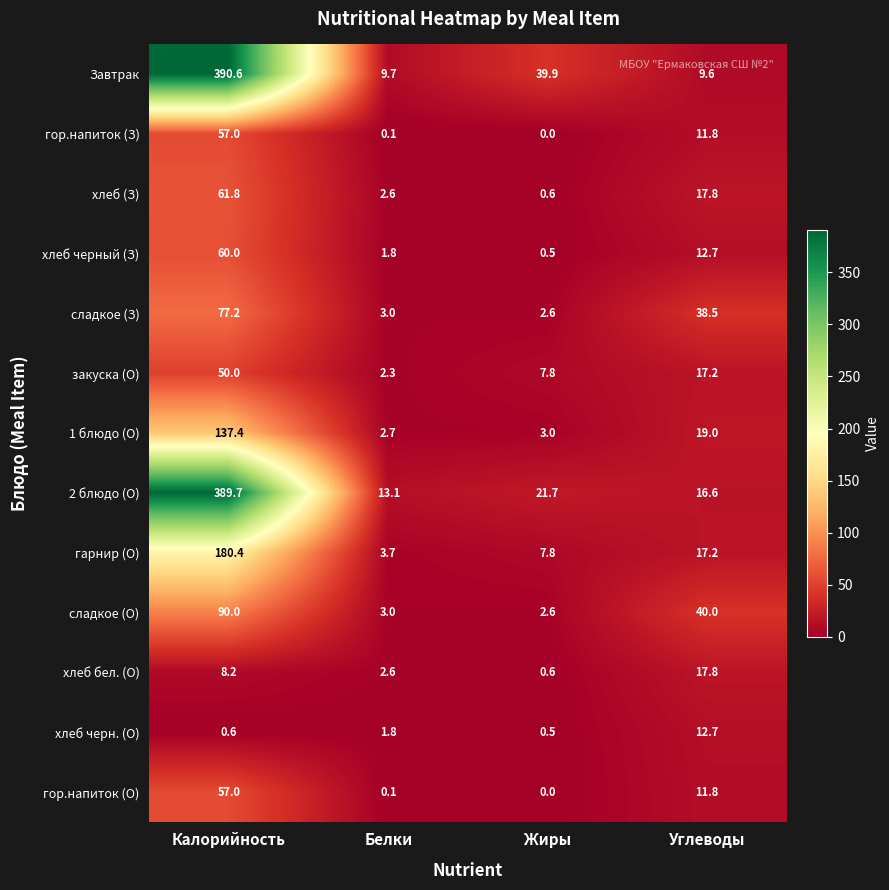

Where does the Завтрак series first go above 39?

Калорийность